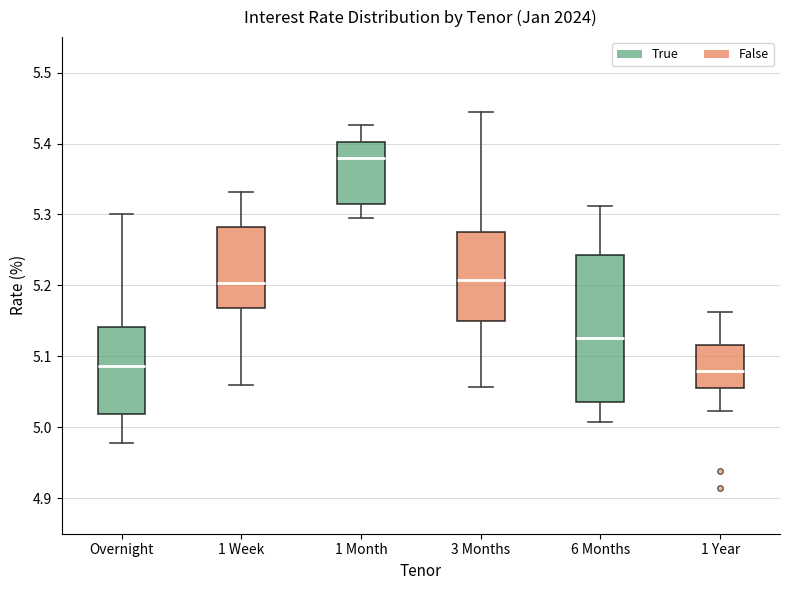

Where does the median line of the box for 3 Months sit on the y-axis? The values are not printed on the chart, so give them approximately, as read against the axis.

5.21